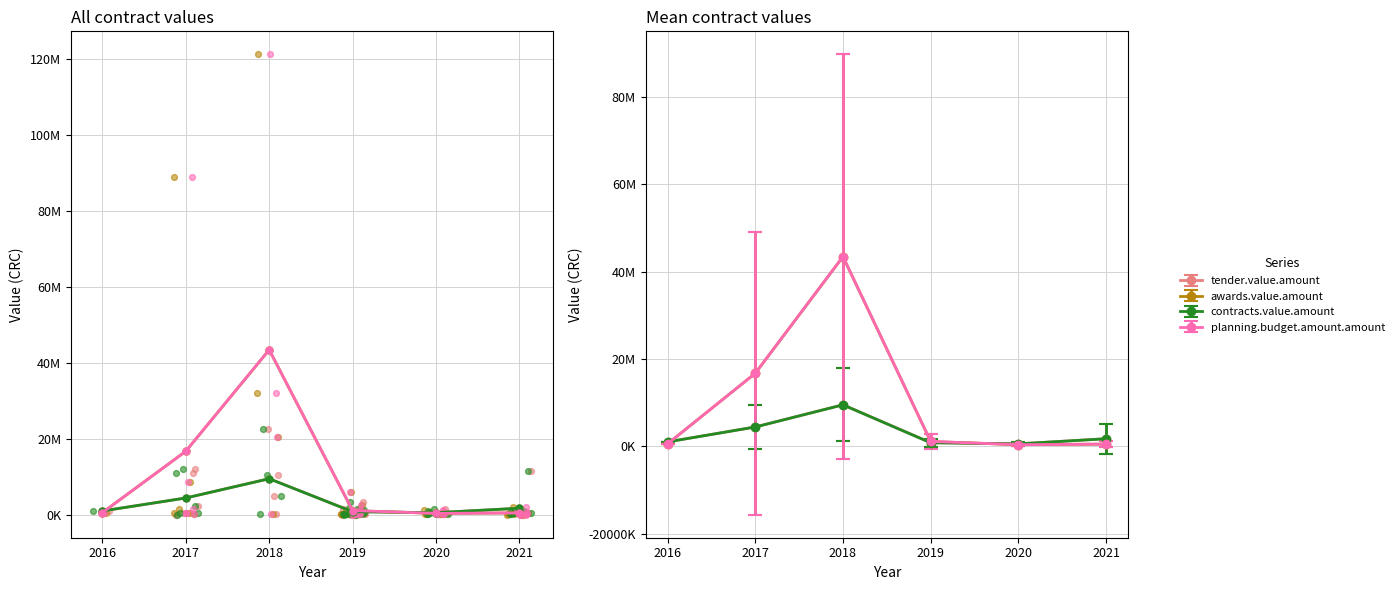

Is the value of awards.value.amount at 2019 greater than the value of contracts.value.amount at 2020?

Yes